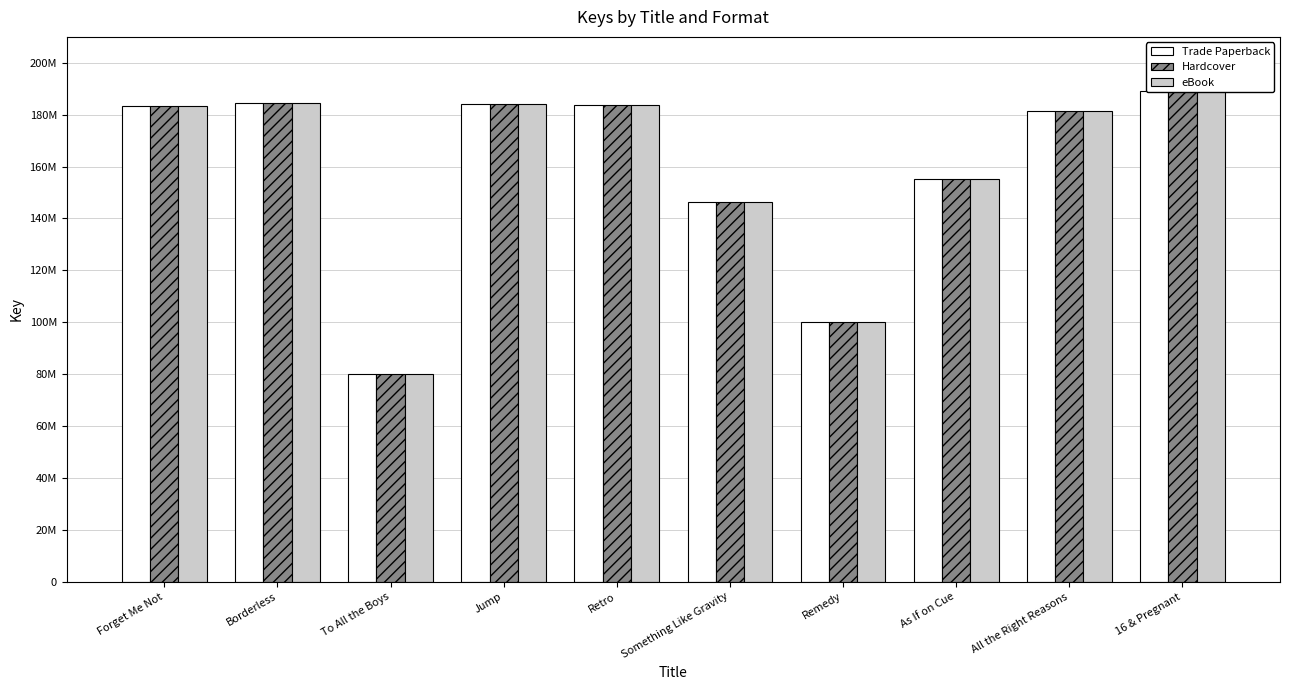

What is the average value of the eBook series?

158834009